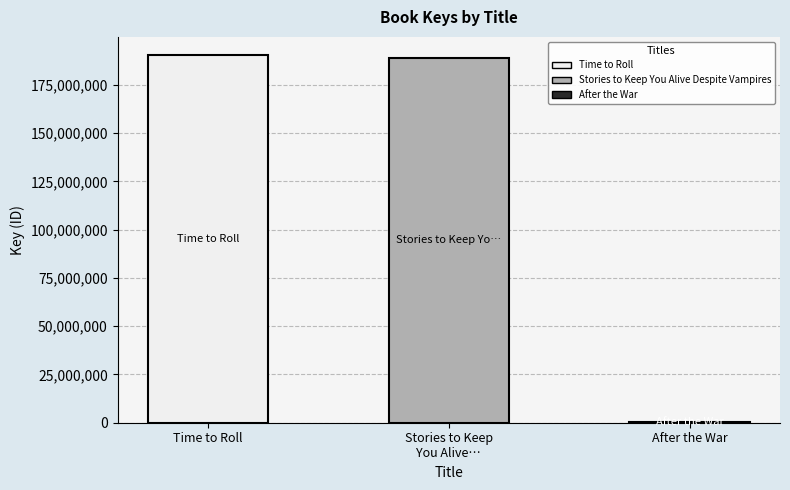

What position from the right is After the War?

1